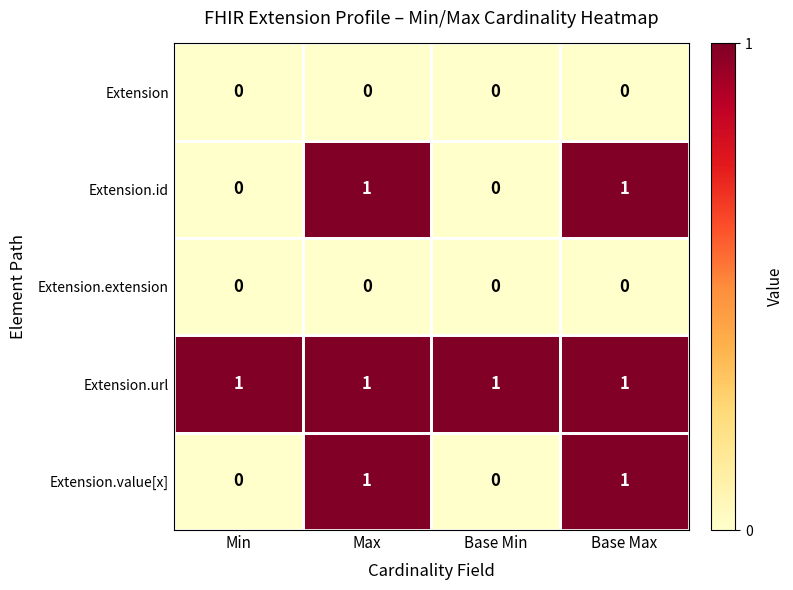

The Extension.url series shows 0 at Base Min. True or false?

False